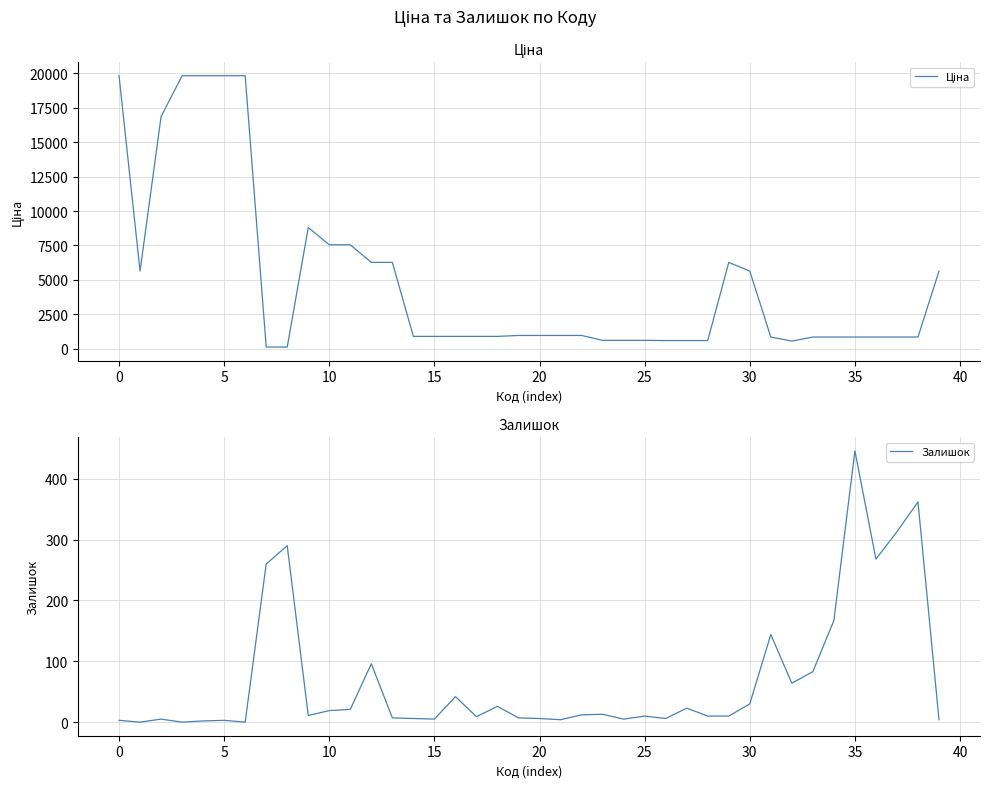

What is the sum of all Ціна values?

194130.0